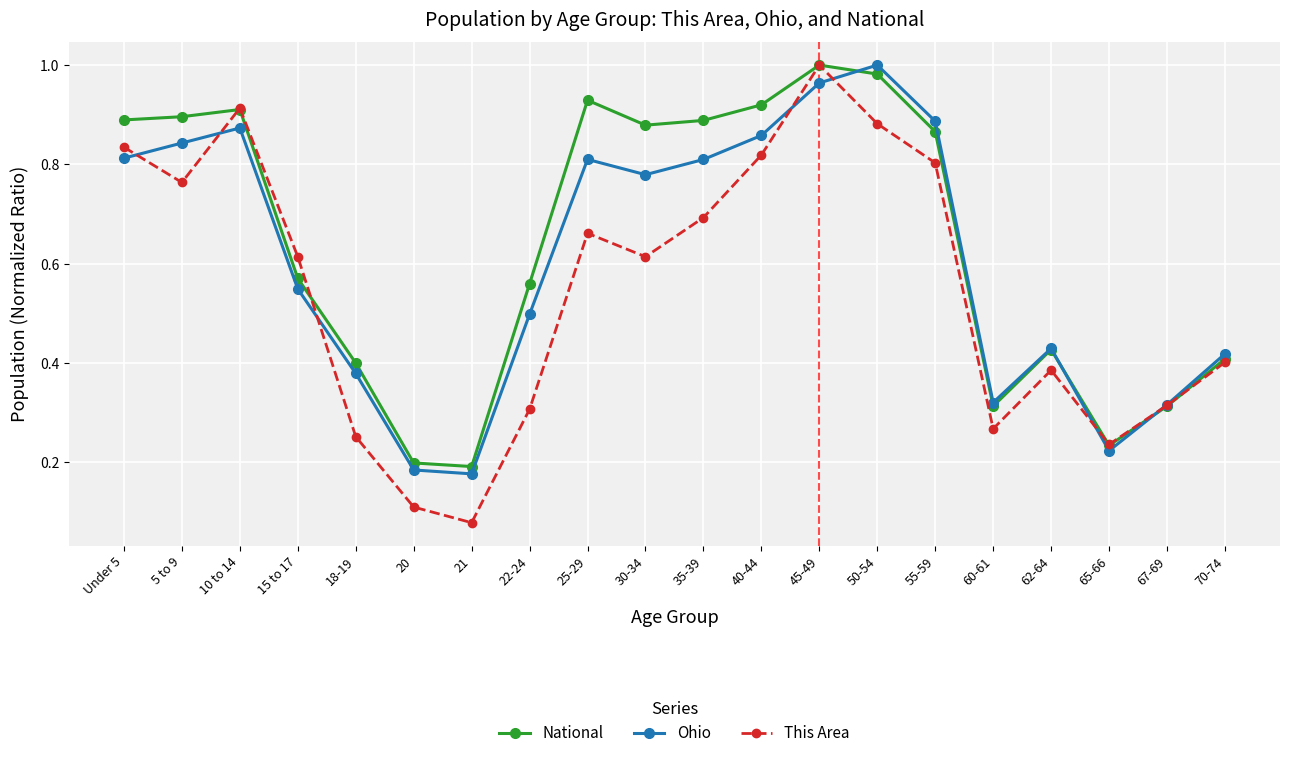

What are all the series names shown in the legend?

National, Ohio, This Area